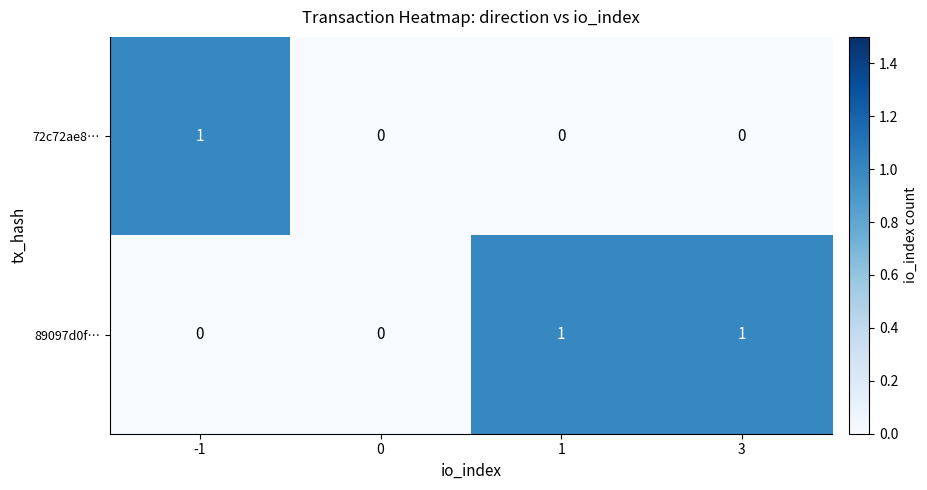

What is the difference between the highest and lowest values at -1?

1